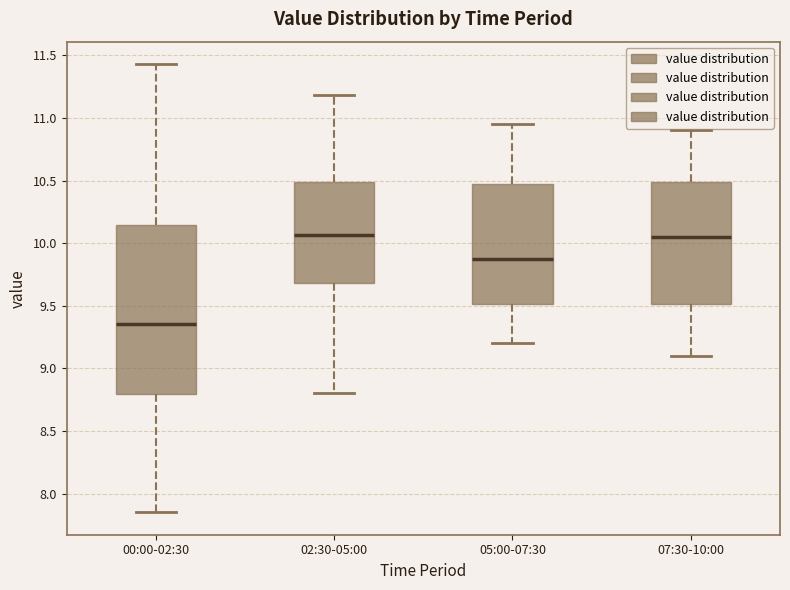

Which box has the lowest median line?

00:00-02:30